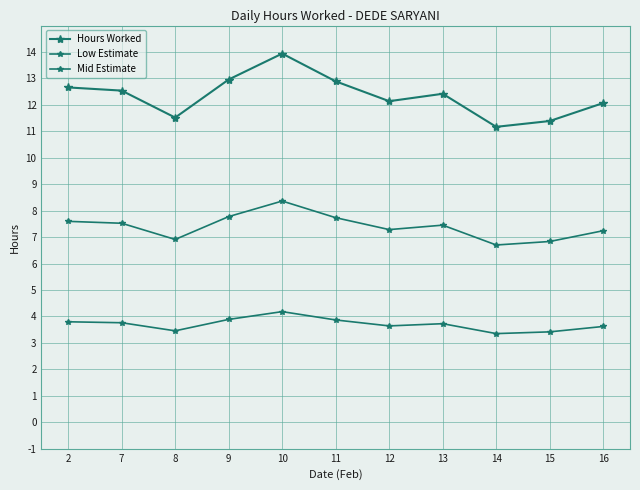

What is the sum of all Hours Worked values?

135.7